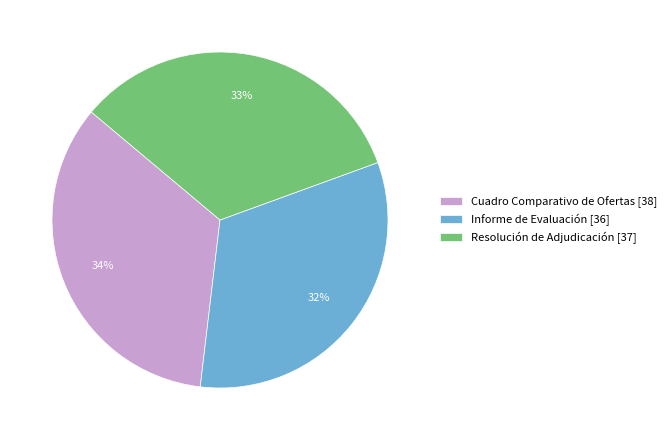

Count the number of slices in the pie.

3